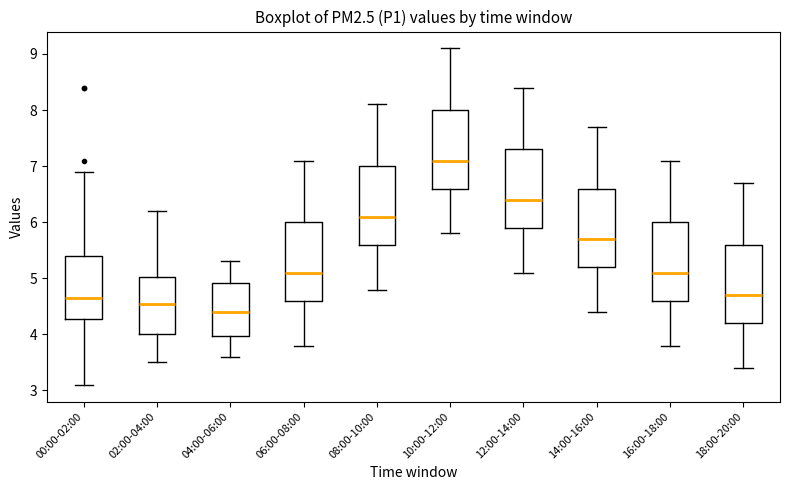

Where is the lower edge of the box for 10:00-12:00 on the y-axis? The values are not printed on the chart, so give them approximately, as read against the axis.

6.6